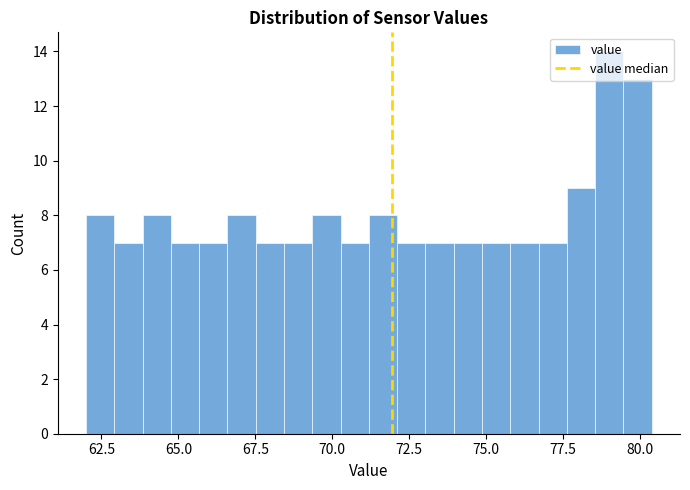

Read against the x-axis, roughly where is the centre of the tallest bar?

79.0